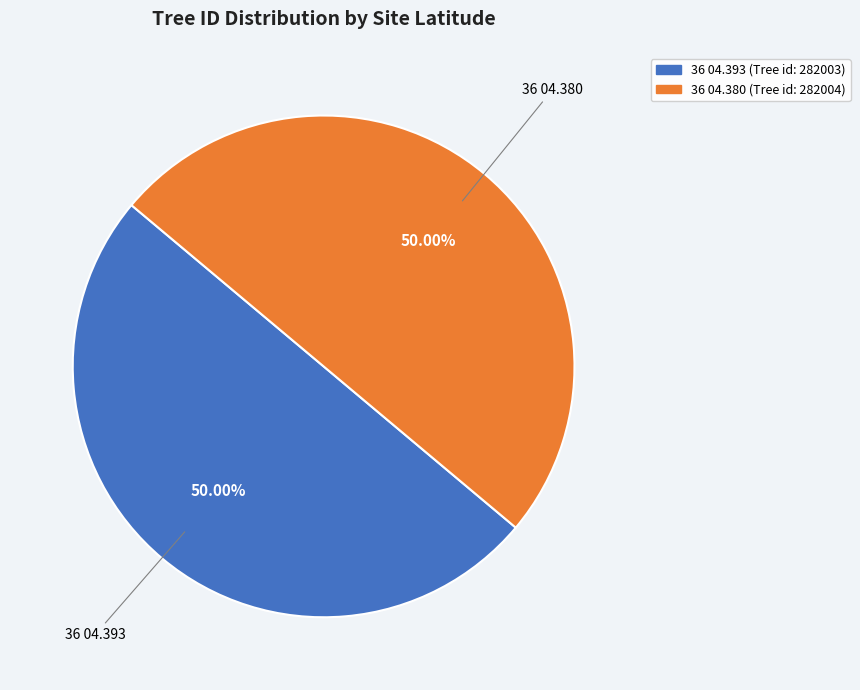

True or false: 36 04.393 accounts for 56% of the total.

False